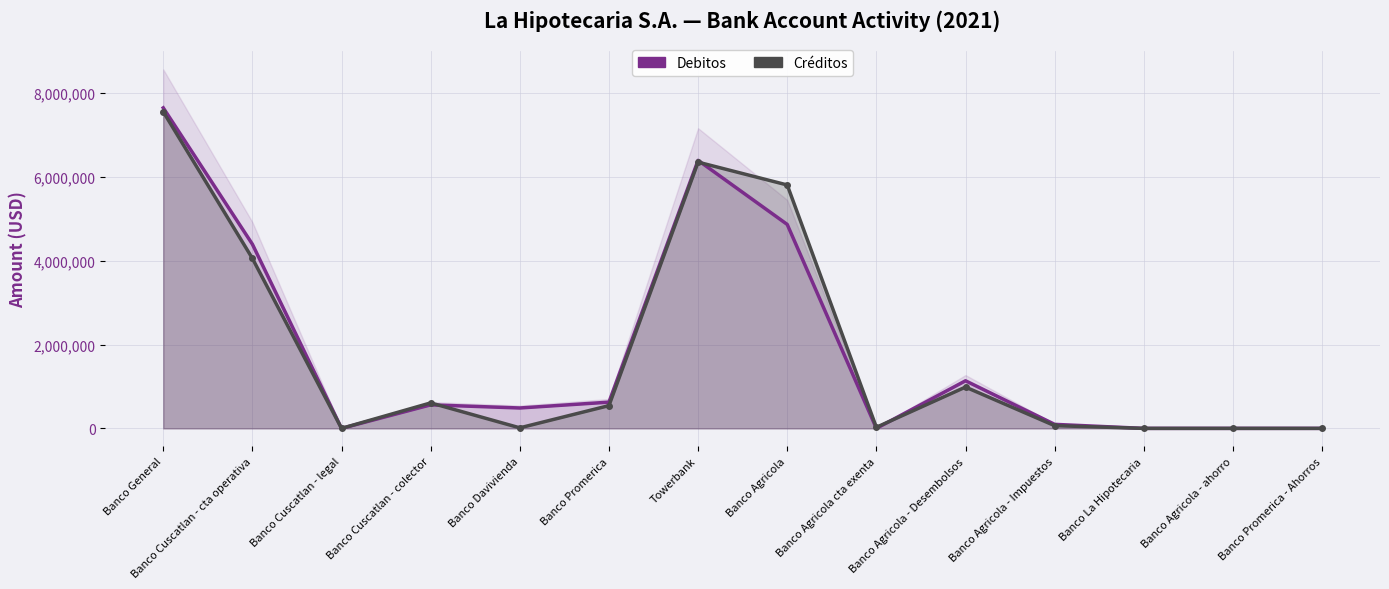

Does the chart have visible grid lines?

Yes